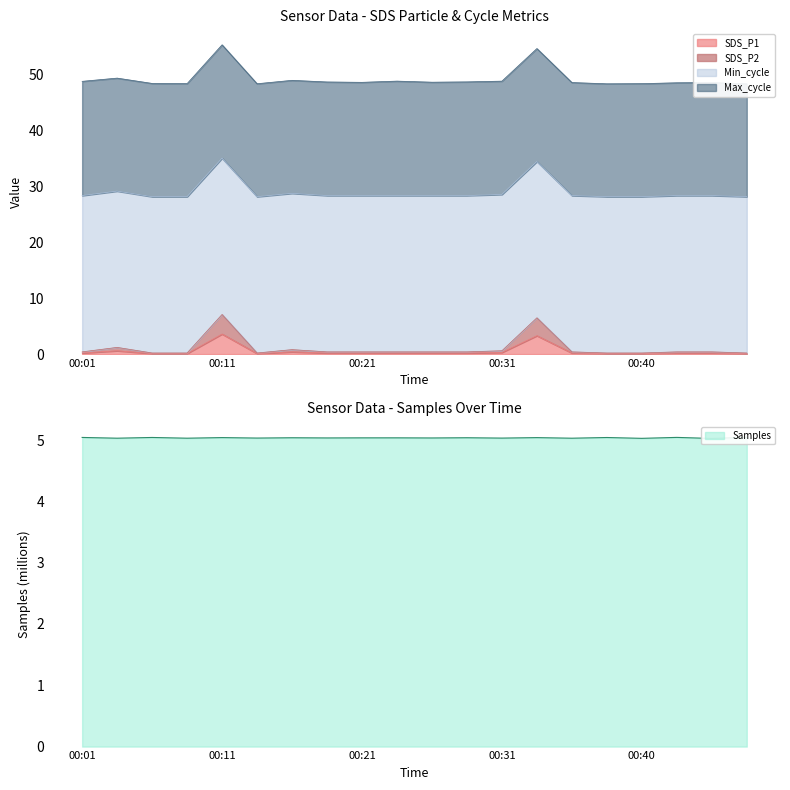

Is it true that SDS_P1 equals 3.6 at 00:11?

True